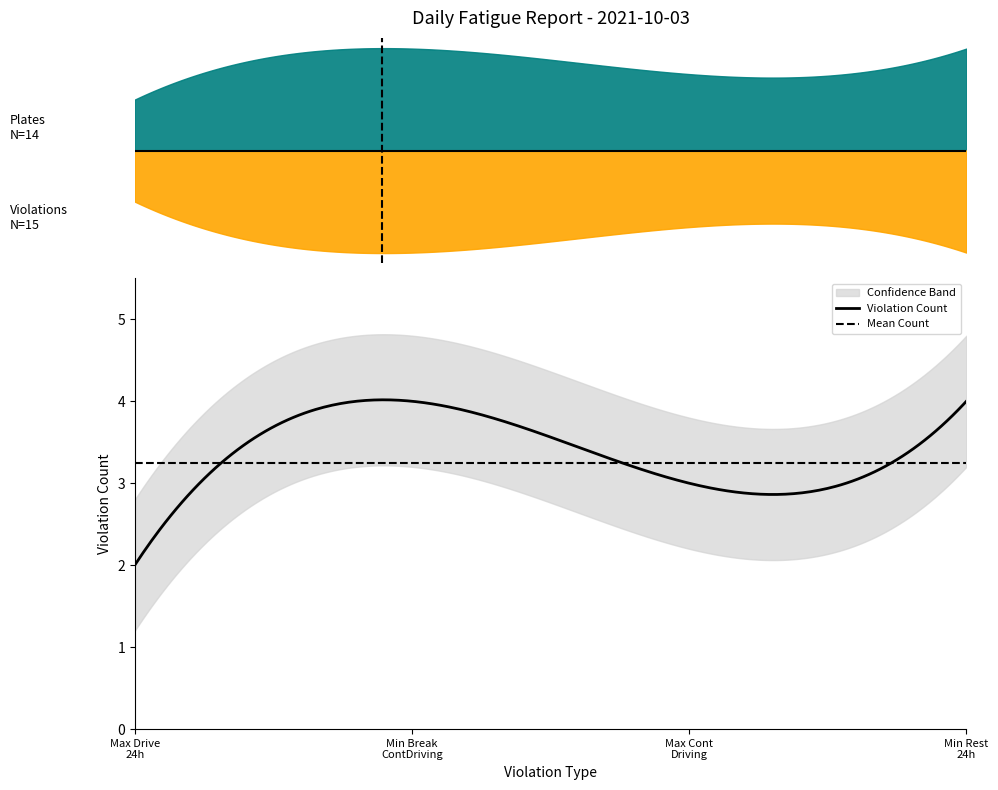

Which category has the lowest value in the Max Driving Hours in 24 Hour Cycle series?

Max Driving Hours in 24 Hour Cycle